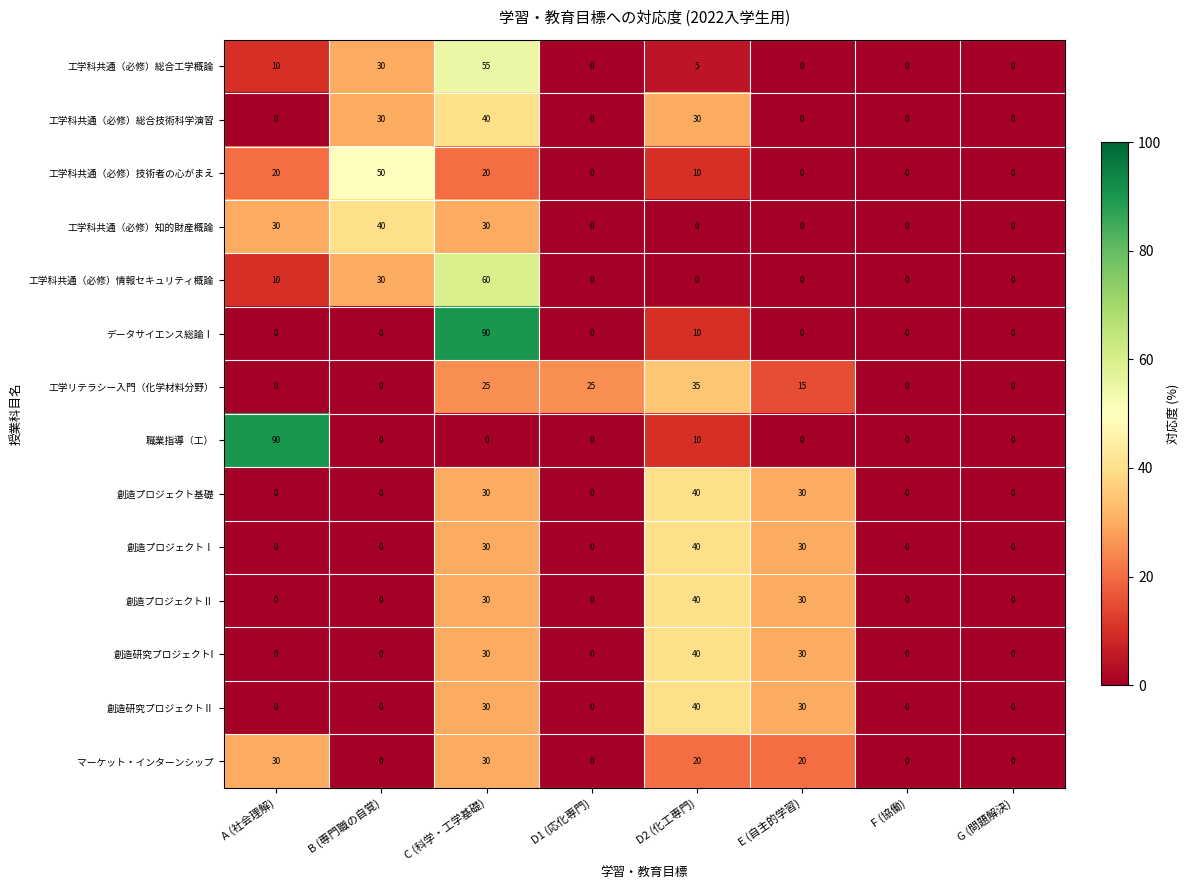

What is the difference between the maximum and minimum values in the 工学科共通（必修）総合工学概論 series?

55